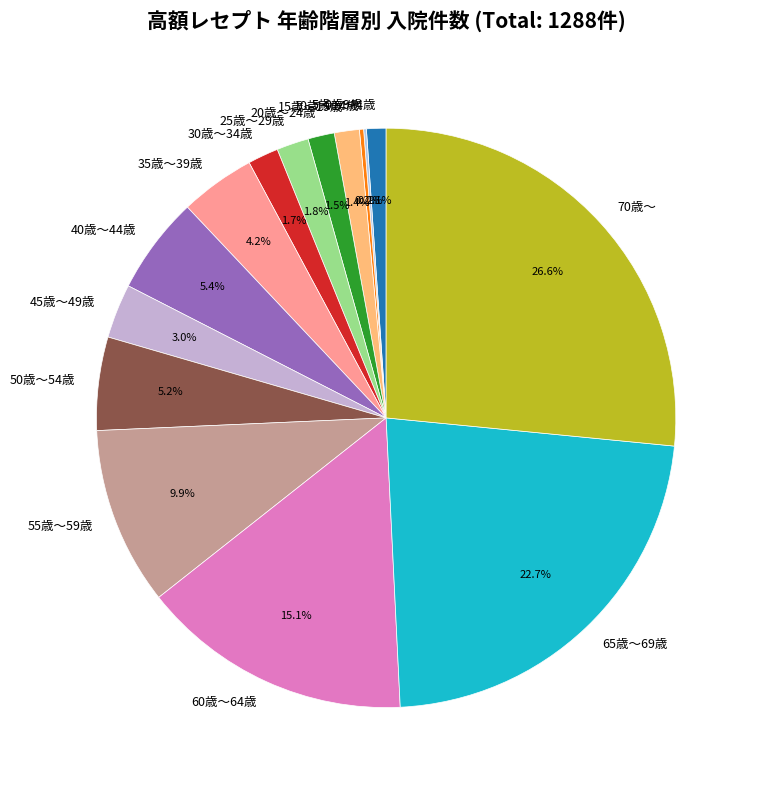

To the nearest percent, what is the average slice percentage?

7%